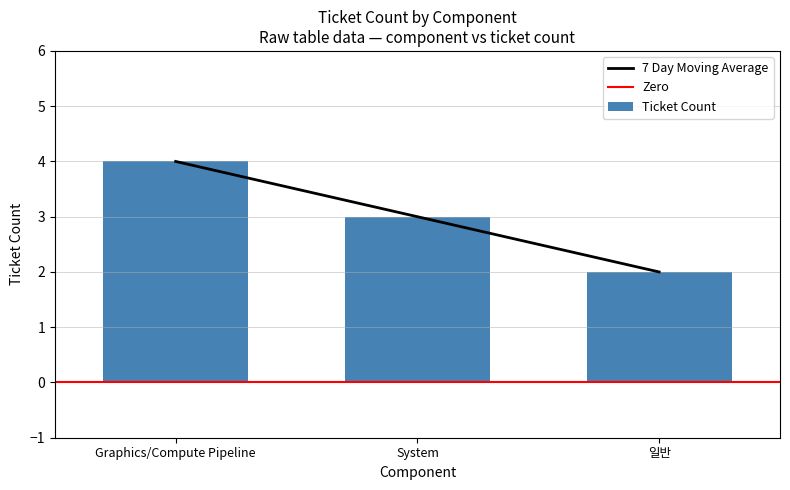

How many data points in 7 Day Moving Average are less than 3?

1